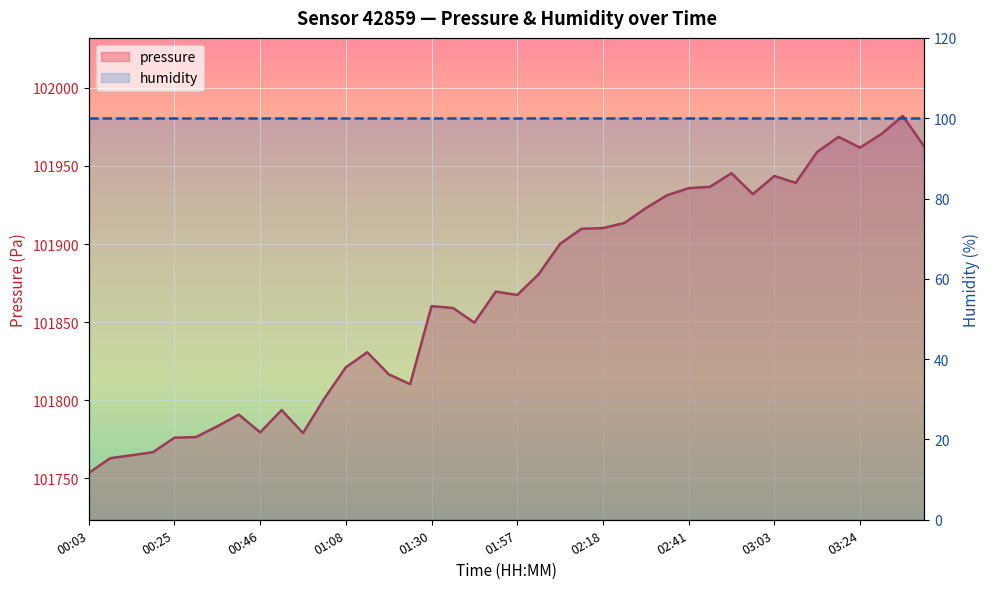

True or false: the data has more than 0 interior local peaks.

True